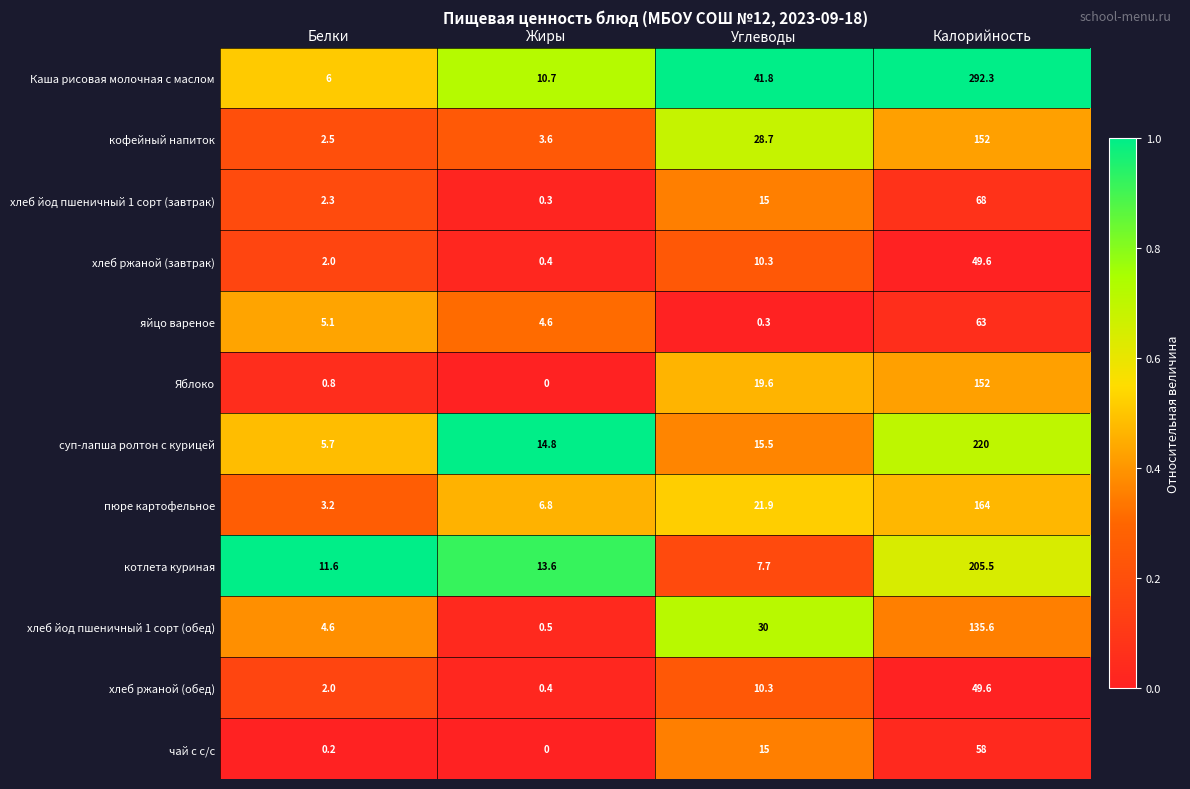

Where is суп-лапша ролтон с курицей nearest to the value 112?

Углеводы